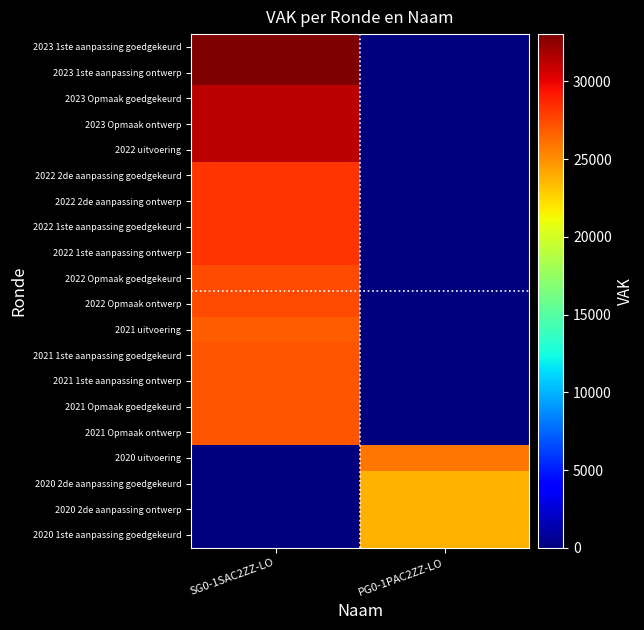

Reading right to left, what are all the values shown in this chart?

2023 1ste aanpassing goedgekeurd: PG0-1PAC2ZZ-LO=0	SG0-1SAC2ZZ-LO=33046
2023 1ste aanpassing ontwerp: PG0-1PAC2ZZ-LO=0	SG0-1SAC2ZZ-LO=33046
2023 Opmaak goedgekeurd: PG0-1PAC2ZZ-LO=0	SG0-1SAC2ZZ-LO=31308
2023 Opmaak ontwerp: PG0-1PAC2ZZ-LO=0	SG0-1SAC2ZZ-LO=31308
2022 uitvoering: PG0-1PAC2ZZ-LO=0	SG0-1SAC2ZZ-LO=31338
2022 2de aanpassing goedgekeurd: PG0-1PAC2ZZ-LO=0	SG0-1SAC2ZZ-LO=28211
2022 2de aanpassing ontwerp: PG0-1PAC2ZZ-LO=0	SG0-1SAC2ZZ-LO=28211
2022 1ste aanpassing goedgekeurd: PG0-1PAC2ZZ-LO=0	SG0-1SAC2ZZ-LO=28211
2022 1ste aanpassing ontwerp: PG0-1PAC2ZZ-LO=0	SG0-1SAC2ZZ-LO=28211
2022 Opmaak goedgekeurd: PG0-1PAC2ZZ-LO=0	SG0-1SAC2ZZ-LO=27465
2022 Opmaak ontwerp: PG0-1PAC2ZZ-LO=0	SG0-1SAC2ZZ-LO=27465
2021 uitvoering: PG0-1PAC2ZZ-LO=0	SG0-1SAC2ZZ-LO=26735
2021 1ste aanpassing goedgekeurd: PG0-1PAC2ZZ-LO=0	SG0-1SAC2ZZ-LO=27107
2021 1ste aanpassing ontwerp: PG0-1PAC2ZZ-LO=0	SG0-1SAC2ZZ-LO=27107
2021 Opmaak goedgekeurd: PG0-1PAC2ZZ-LO=0	SG0-1SAC2ZZ-LO=27018
2021 Opmaak ontwerp: PG0-1PAC2ZZ-LO=0	SG0-1SAC2ZZ-LO=27018
2020 uitvoering: PG0-1PAC2ZZ-LO=25845	SG0-1SAC2ZZ-LO=0
2020 2de aanpassing goedgekeurd: PG0-1PAC2ZZ-LO=23808	SG0-1SAC2ZZ-LO=0
2020 2de aanpassing ontwerp: PG0-1PAC2ZZ-LO=23808	SG0-1SAC2ZZ-LO=0
2020 1ste aanpassing goedgekeurd: PG0-1PAC2ZZ-LO=23808	SG0-1SAC2ZZ-LO=0